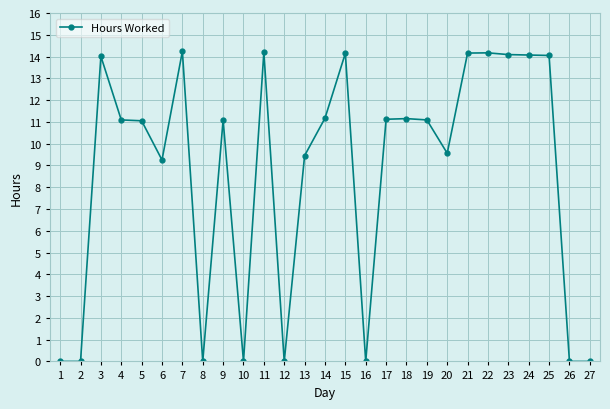

Is it true that the value at 16 is 0.0?

True